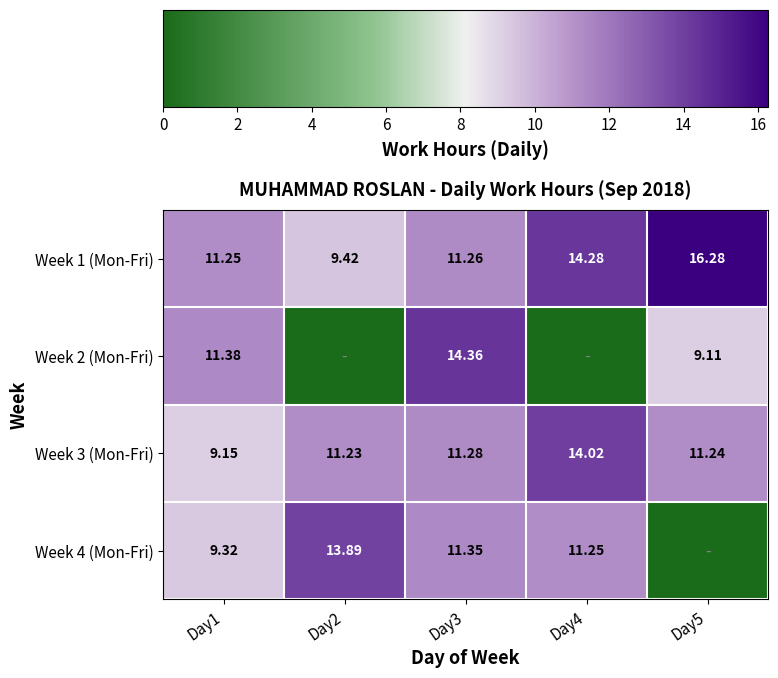

How many categories are shown in the chart?

5